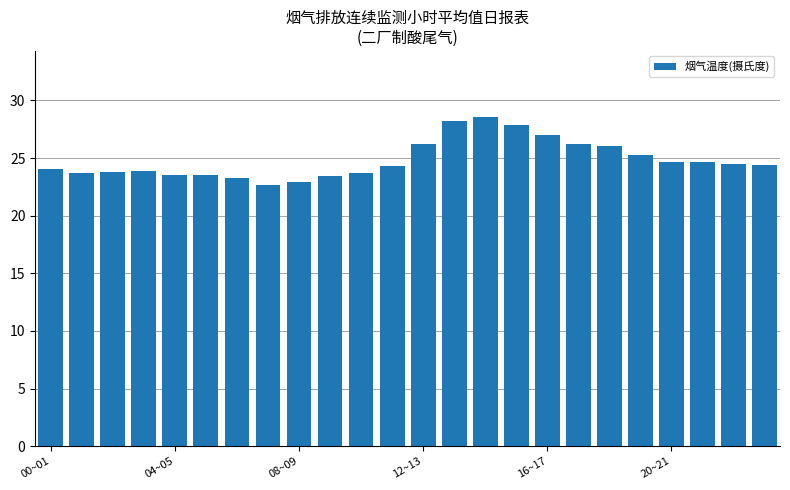

What is the value of the 11th bar from the left?

23.7